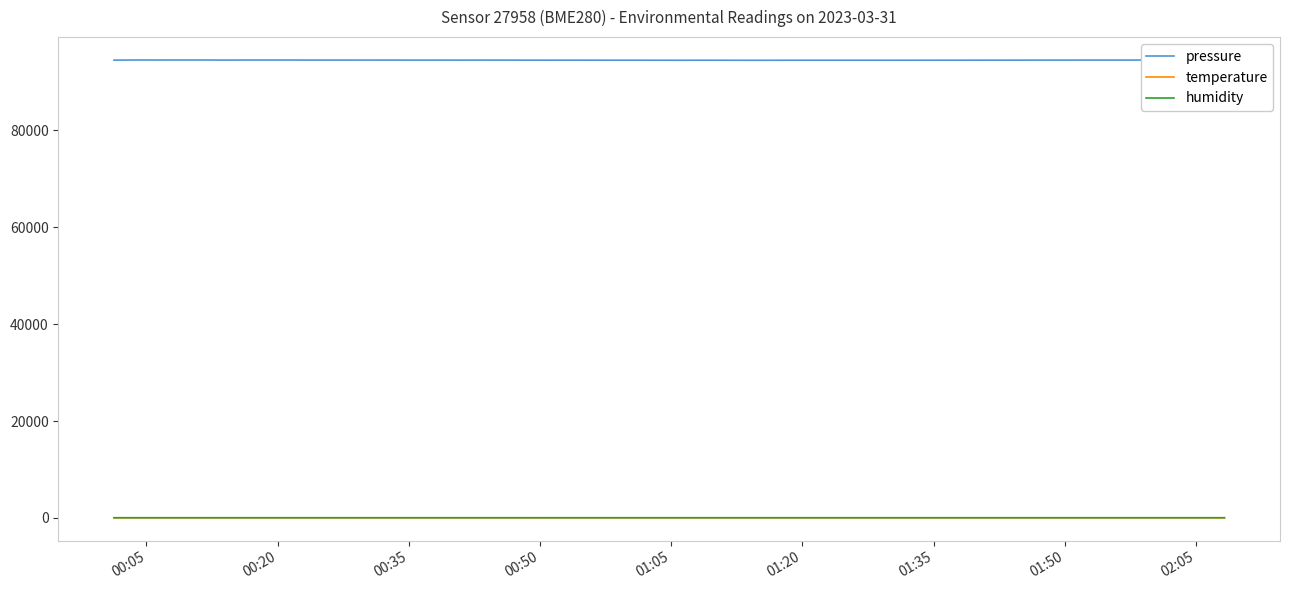

Which series has the widest spread of values?

pressure